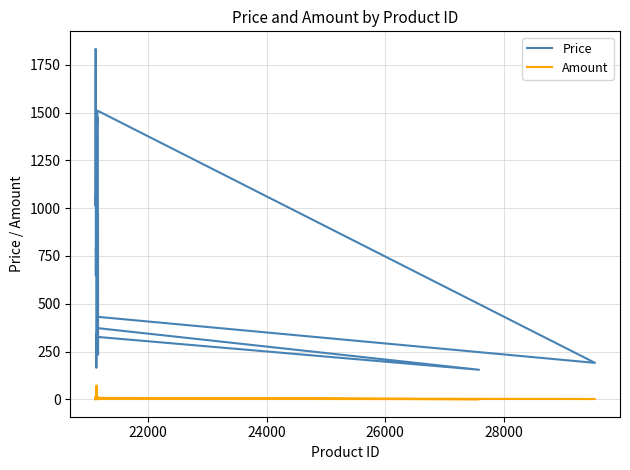

True or false: Amount and Price cross at least once.

False